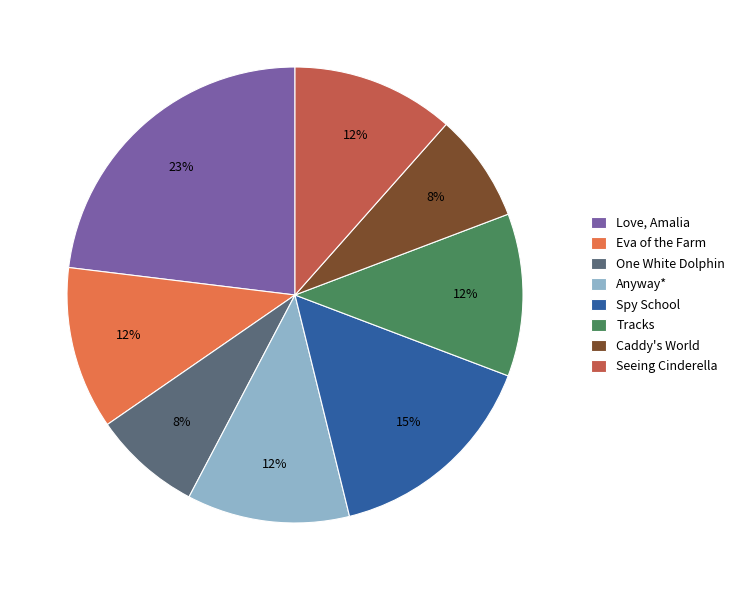

To the nearest percent, what portion does Caddy's World represent?

8%